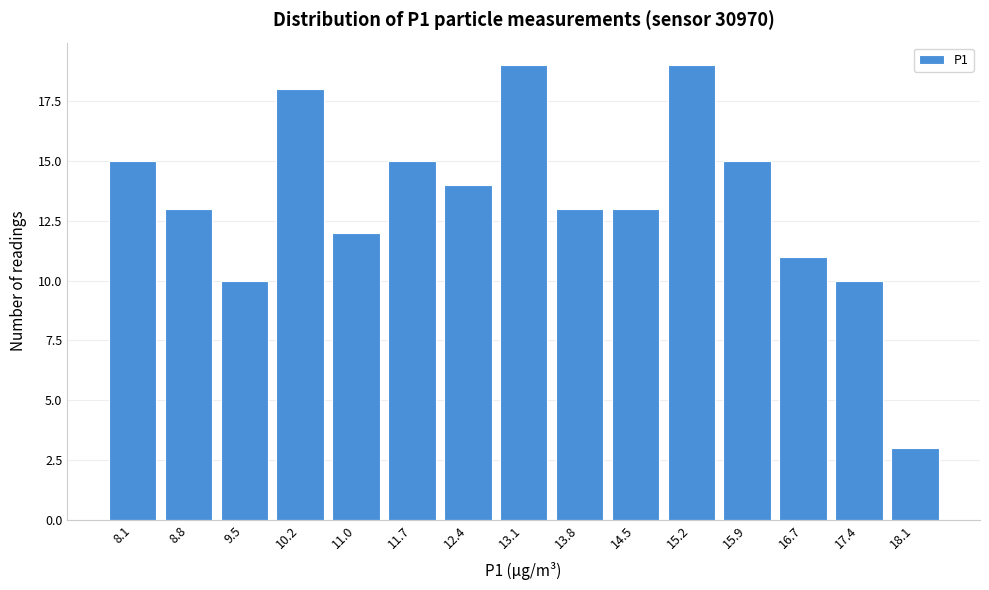

Reading left to right, list all the values displayed in this chart.

8.1=15	8.8=13	9.5=10	10.2=18	11.0=12	11.7=15	12.4=14	13.1=19	13.8=13	14.5=13	15.2=19	15.9=15	16.7=11	17.4=10	18.1=3